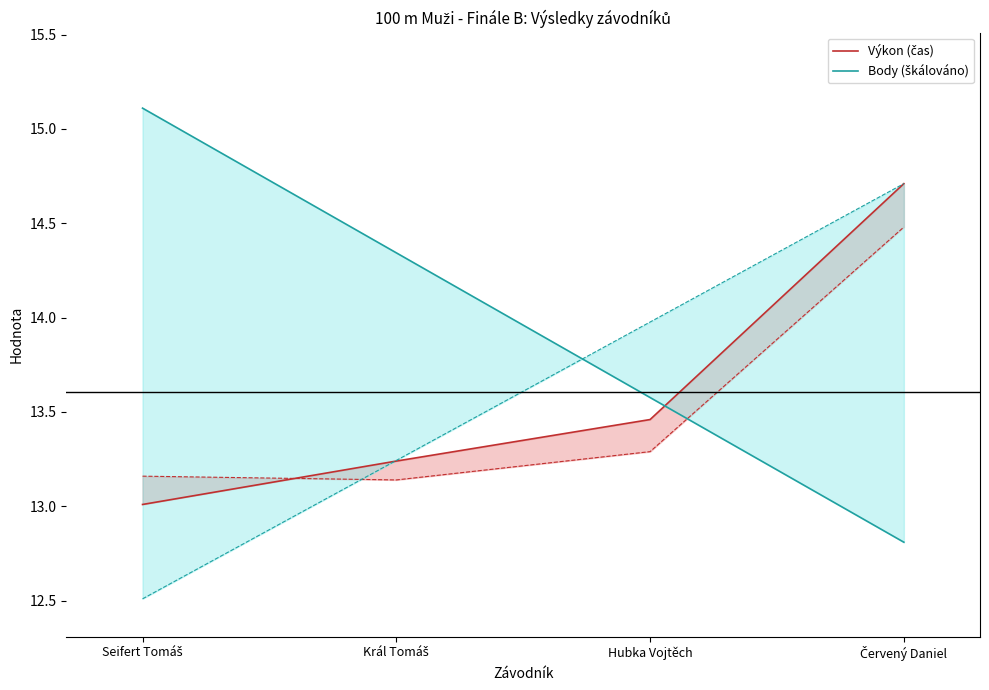

Reading left to right, transcribe all the data shown in this chart.

Výkon (čas): 13.0	13.2	13.5	14.7
Body (škálováno): 15.1	14.3	13.6	12.8